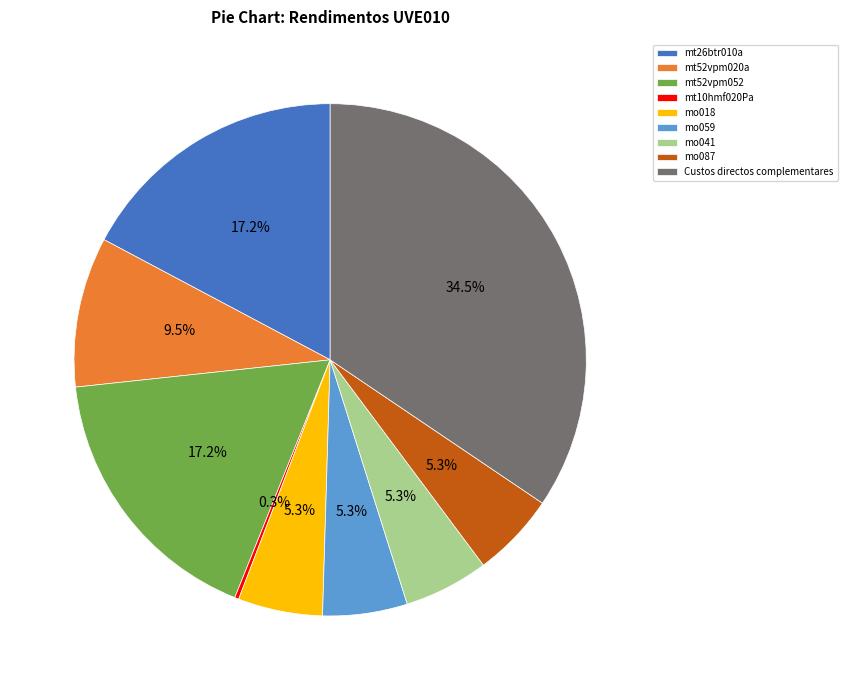

Does mt52vpm052 represent more than half of the total?

No